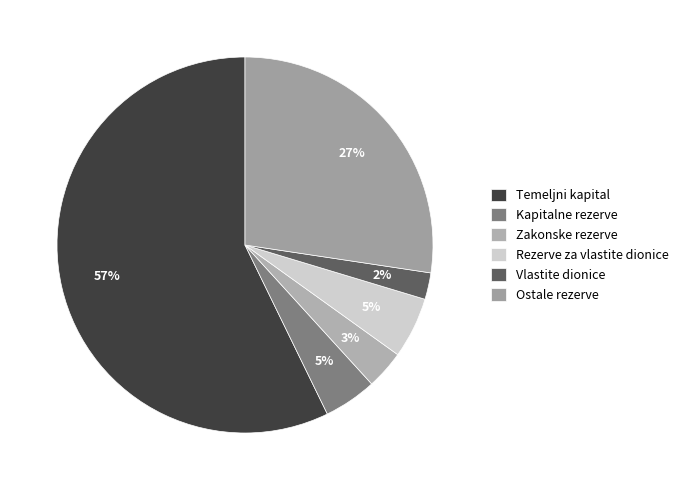

To the nearest percent, what is the combined percentage of Temeljni kapital and Vlastite dionice?

60%